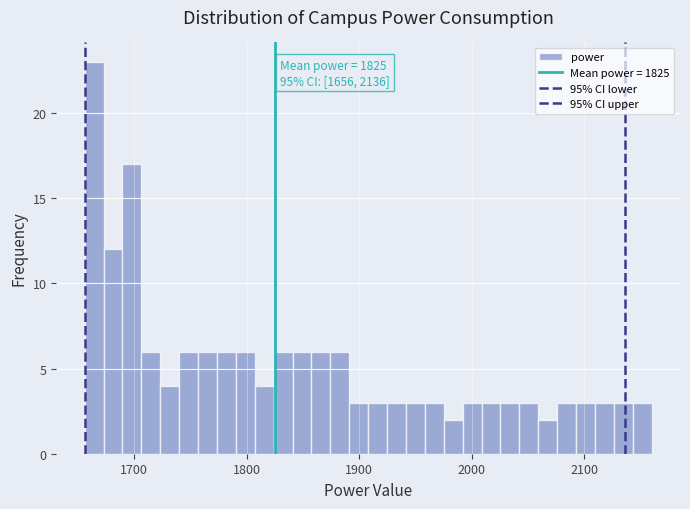

Around what value on the x-axis is the tallest bar? Give the approximate position of its centre, as read against the axis.

1660